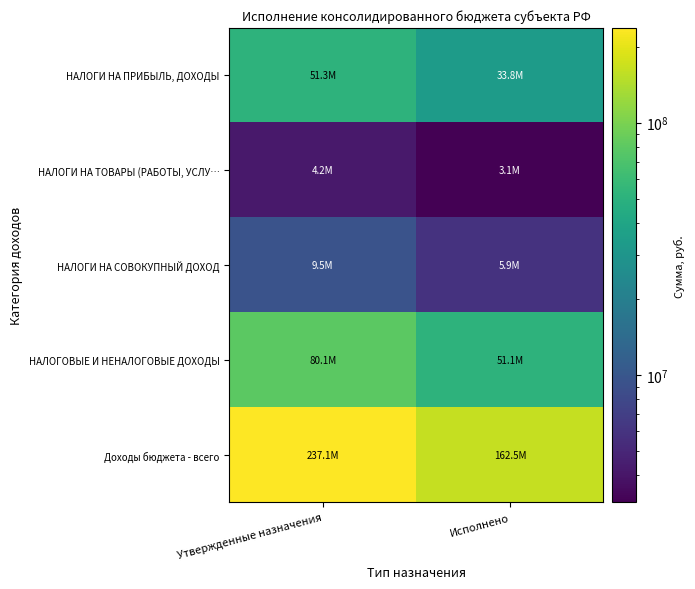

Reading left to right, what are all the values shown in this chart?

НАЛОГИ НА ПРИБЫЛЬ, ДОХОДЫ: Утвержденные назначения=51335000.0	Исполнено=33805116.3
НАЛОГИ НА ТОВАРЫ (РАБОТЫ, УСЛУ…: Утвержденные назначения=4180900.0	Исполнено=3125608.4
НАЛОГИ НА СОВОКУПНЫЙ ДОХОД: Утвержденные назначения=9454000.0	Исполнено=5911446.0
НАЛОГОВЫЕ И НЕНАЛОГОВЫЕ ДОХОДЫ: Утвержденные назначения=80138278.8	Исполнено=51095402.2
Доходы бюджета - всего: Утвержденные назначения=237122707.2	Исполнено=162468405.4